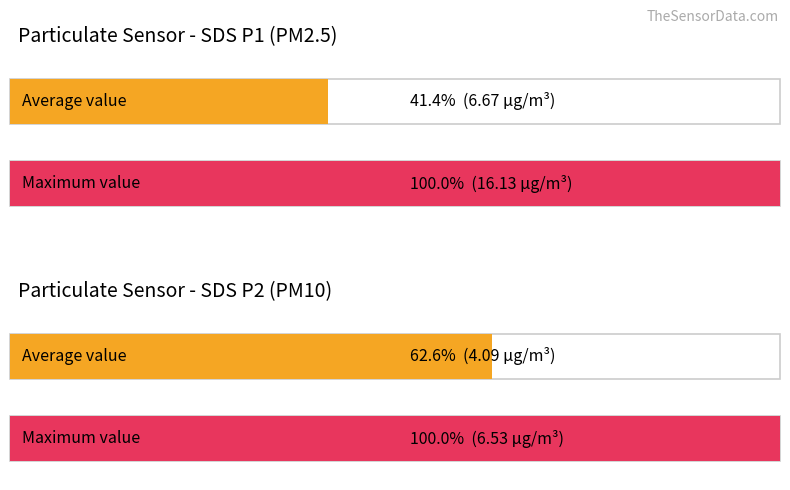

At which label is Maximum utilization closest to 20503?

SDS_P2